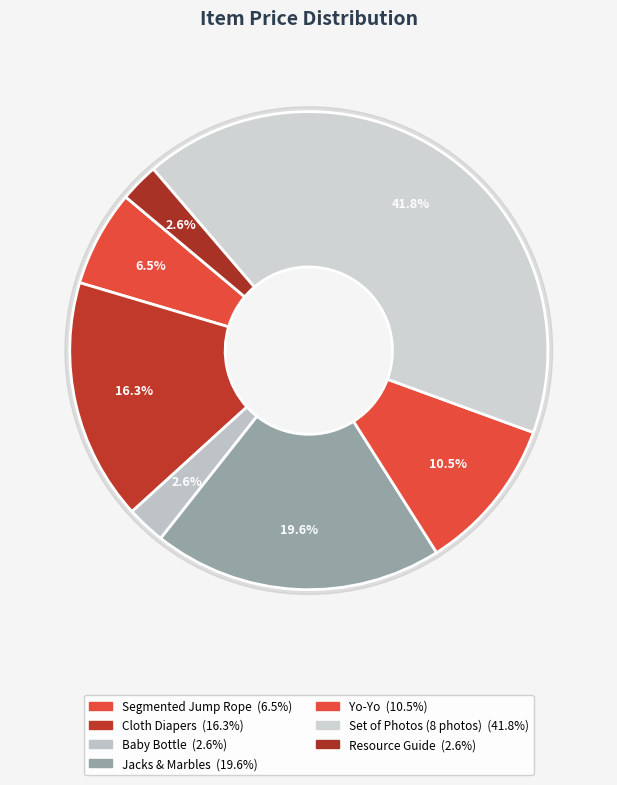

To the nearest percent, what percentage of the pie is Cloth Diapers?

16%